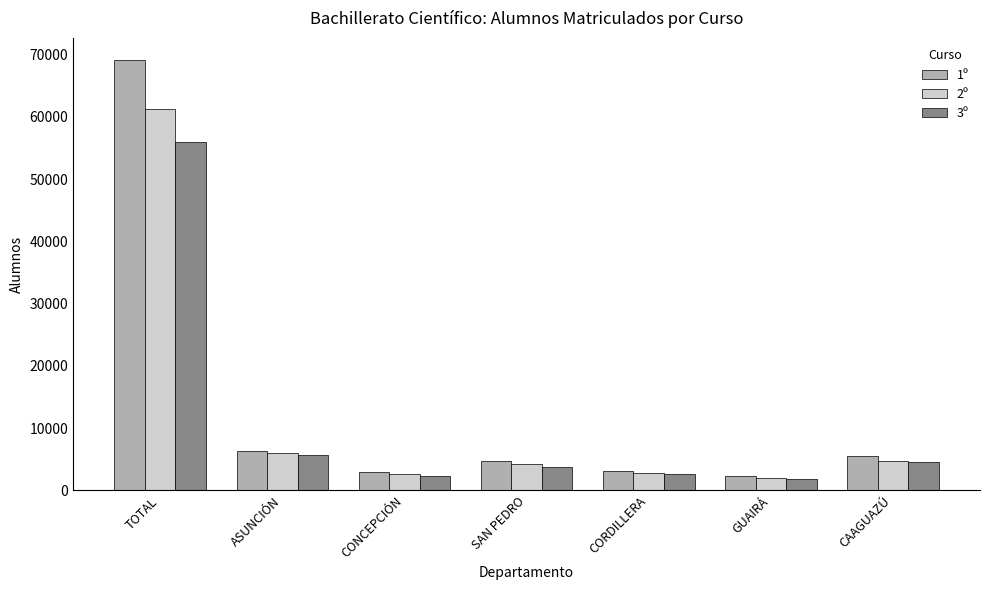

What is the difference between the maximum and minimum values in the 3º series?

54140